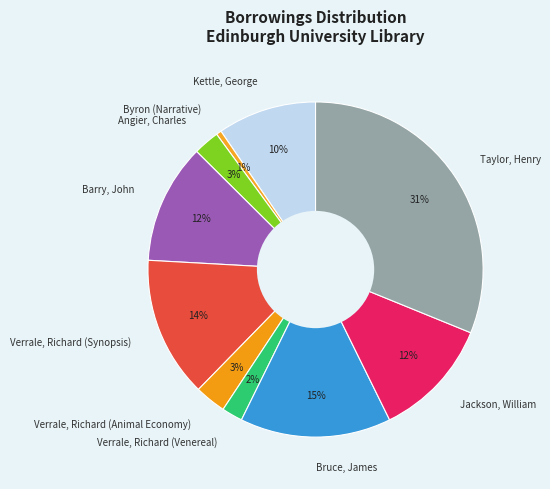

Does Barry, John account for over 50% of the chart?

No